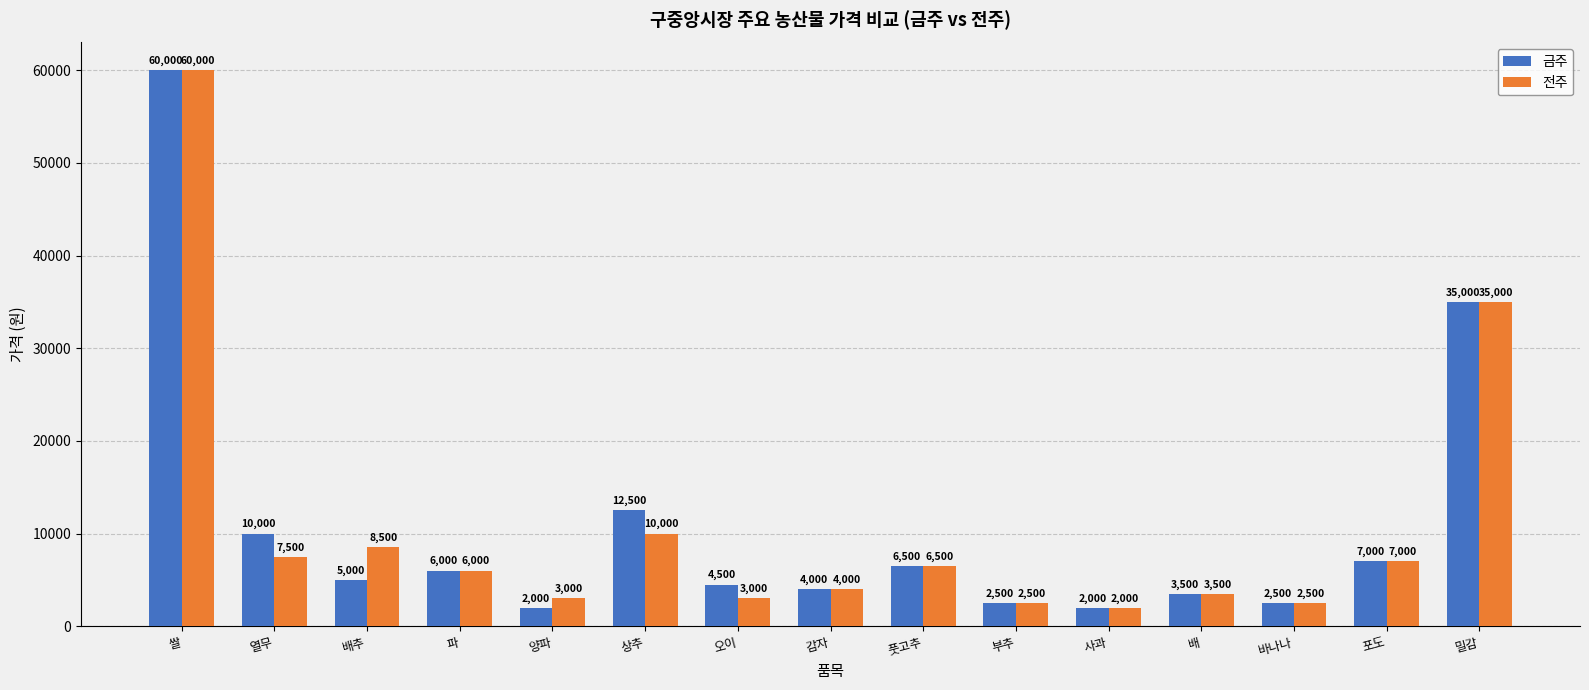

What is the sum of the 전주 values at 열무 and 파?

13500